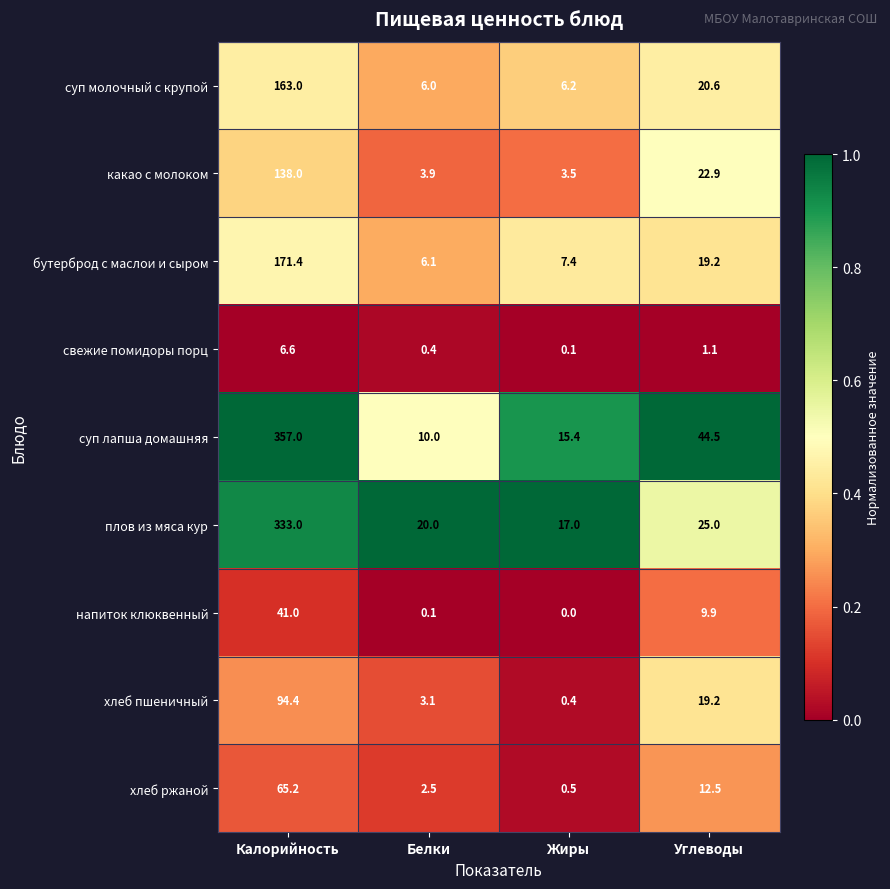

List the labels in order of суп молочный с крупой value, smallest first.

Белки, Жиры, Углеводы, Калорийность